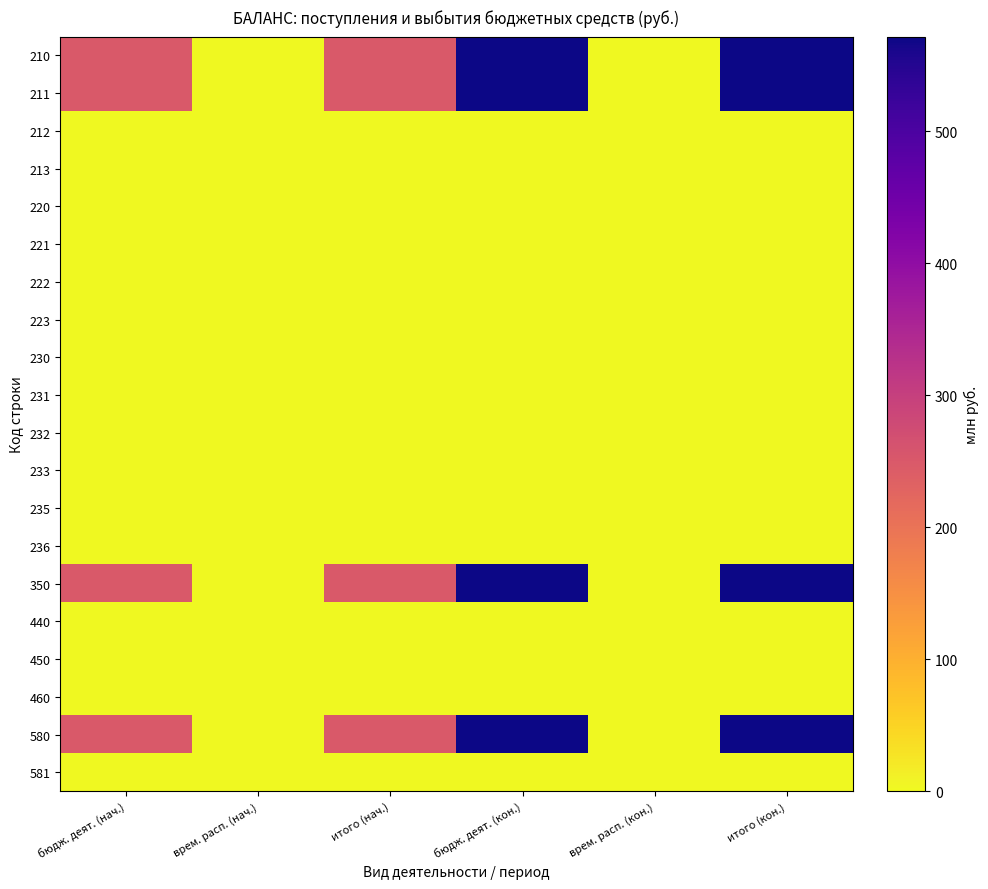

Reading left to right, transcribe all the data shown in this chart.

210: бюдж. деят. (нач.)=249.1	врем. расп. (нач.)=0.0	итого (нач.)=249.1	бюдж. деят. (кон.)=571.7	врем. расп. (кон.)=0.0	итого (кон.)=571.7
211: бюдж. деят. (нач.)=249.1	врем. расп. (нач.)=0.0	итого (нач.)=249.1	бюдж. деят. (кон.)=571.7	врем. расп. (кон.)=0.0	итого (кон.)=571.7
212: бюдж. деят. (нач.)=0.0	врем. расп. (нач.)=0.0	итого (нач.)=0.0	бюдж. деят. (кон.)=0.0	врем. расп. (кон.)=0.0	итого (кон.)=0.0
213: бюдж. деят. (нач.)=0.0	врем. расп. (нач.)=0.0	итого (нач.)=0.0	бюдж. деят. (кон.)=0.0	врем. расп. (кон.)=0.0	итого (кон.)=0.0
220: бюдж. деят. (нач.)=0.0	врем. расп. (нач.)=0.0	итого (нач.)=0.0	бюдж. деят. (кон.)=0.0	врем. расп. (кон.)=0.0	итого (кон.)=0.0
221: бюдж. деят. (нач.)=0.0	врем. расп. (нач.)=0.0	итого (нач.)=0.0	бюдж. деят. (кон.)=0.0	врем. расп. (кон.)=0.0	итого (кон.)=0.0
222: бюдж. деят. (нач.)=0.0	врем. расп. (нач.)=0.0	итого (нач.)=0.0	бюдж. деят. (кон.)=0.0	врем. расп. (кон.)=0.0	итого (кон.)=0.0
223: бюдж. деят. (нач.)=0.0	врем. расп. (нач.)=0.0	итого (нач.)=0.0	бюдж. деят. (кон.)=0.0	врем. расп. (кон.)=0.0	итого (кон.)=0.0
230: бюдж. деят. (нач.)=0.0	врем. расп. (нач.)=0.0	итого (нач.)=0.0	бюдж. деят. (кон.)=0.0	врем. расп. (кон.)=0.0	итого (кон.)=0.0
231: бюдж. деят. (нач.)=0.0	врем. расп. (нач.)=0.0	итого (нач.)=0.0	бюдж. деят. (кон.)=0.0	врем. расп. (кон.)=0.0	итого (кон.)=0.0
232: бюдж. деят. (нач.)=0.0	врем. расп. (нач.)=0.0	итого (нач.)=0.0	бюдж. деят. (кон.)=0.0	врем. расп. (кон.)=0.0	итого (кон.)=0.0
233: бюдж. деят. (нач.)=0.0	врем. расп. (нач.)=0.0	итого (нач.)=0.0	бюдж. деят. (кон.)=0.0	врем. расп. (кон.)=0.0	итого (кон.)=0.0
235: бюдж. деят. (нач.)=0.0	врем. расп. (нач.)=0.0	итого (нач.)=0.0	бюдж. деят. (кон.)=0.0	врем. расп. (кон.)=0.0	итого (кон.)=0.0
236: бюдж. деят. (нач.)=0.0	врем. расп. (нач.)=0.0	итого (нач.)=0.0	бюдж. деят. (кон.)=0.0	врем. расп. (кон.)=0.0	итого (кон.)=0.0
350: бюдж. деят. (нач.)=249.1	врем. расп. (нач.)=0.0	итого (нач.)=249.1	бюдж. деят. (кон.)=571.7	врем. расп. (кон.)=0.0	итого (кон.)=571.7
440: бюдж. деят. (нач.)=0.0	врем. расп. (нач.)=0.0	итого (нач.)=0.0	бюдж. деят. (кон.)=0.0	врем. расп. (кон.)=0.0	итого (кон.)=0.0
450: бюдж. деят. (нач.)=0.0	врем. расп. (нач.)=0.0	итого (нач.)=0.0	бюдж. деят. (кон.)=0.0	врем. расп. (кон.)=0.0	итого (кон.)=0.0
460: бюдж. деят. (нач.)=0.0	врем. расп. (нач.)=0.0	итого (нач.)=0.0	бюдж. деят. (кон.)=0.0	врем. расп. (кон.)=0.0	итого (кон.)=0.0
580: бюдж. деят. (нач.)=249.1	врем. расп. (нач.)=0.0	итого (нач.)=249.1	бюдж. деят. (кон.)=571.7	врем. расп. (кон.)=0.0	итого (кон.)=571.7
581: бюдж. деят. (нач.)=0.0	врем. расп. (нач.)=0.0	итого (нач.)=0.0	бюдж. деят. (кон.)=0.0	врем. расп. (кон.)=0.0	итого (кон.)=0.0